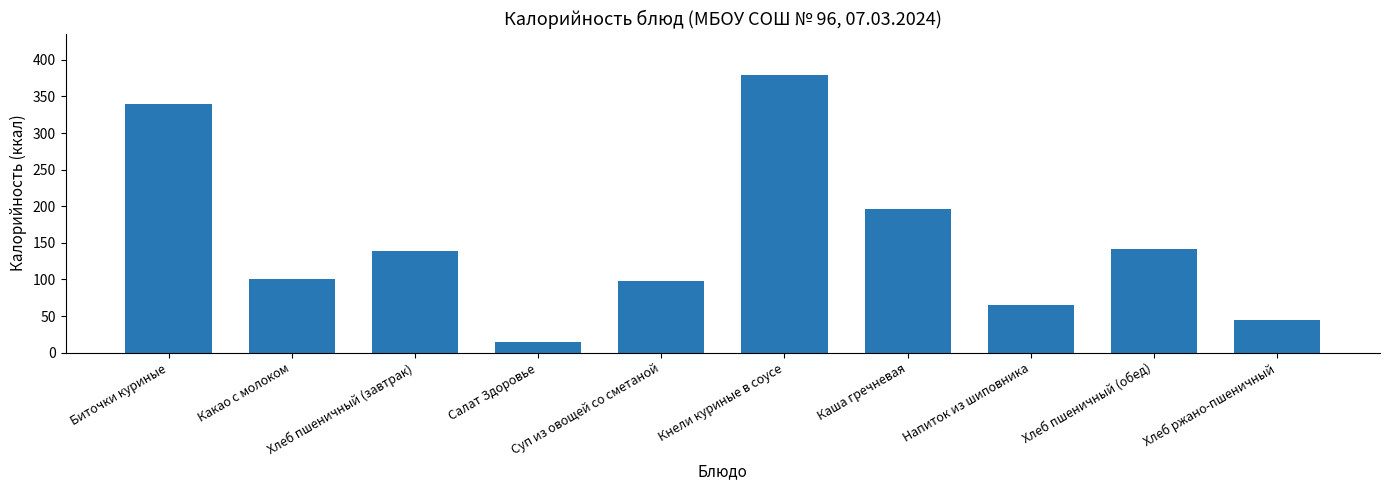

Where is the data nearest to the value 197?

Каша гречневая